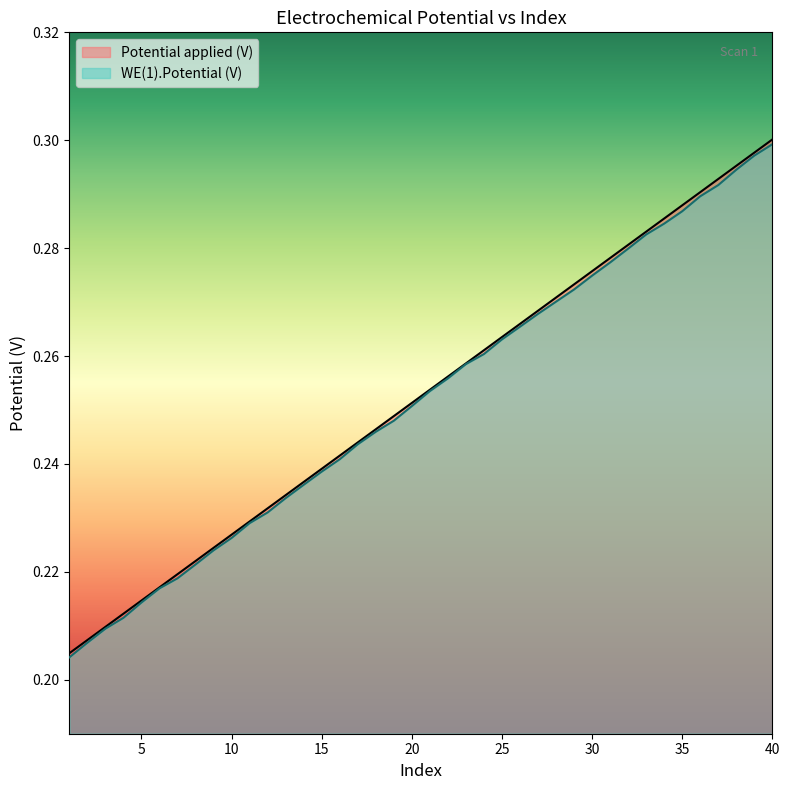

Rank the series by their maximum value, from lowest to highest.

WE(1).Potential (V), Potential applied (V)